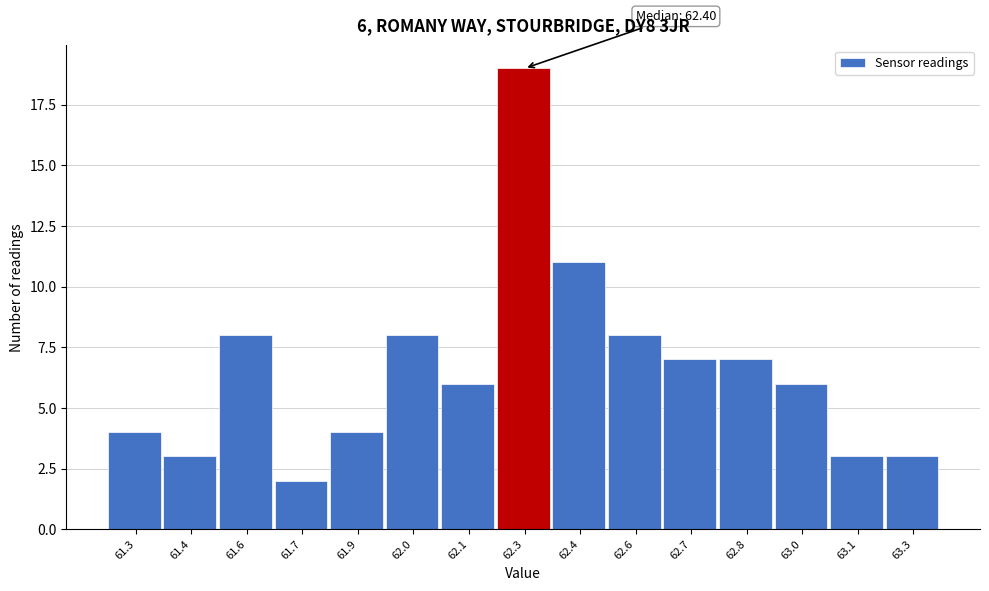

Reading left to right, extract all data points from this chart.

4	3	8	2	4	8	6	19	11	8	7	7	6	3	3